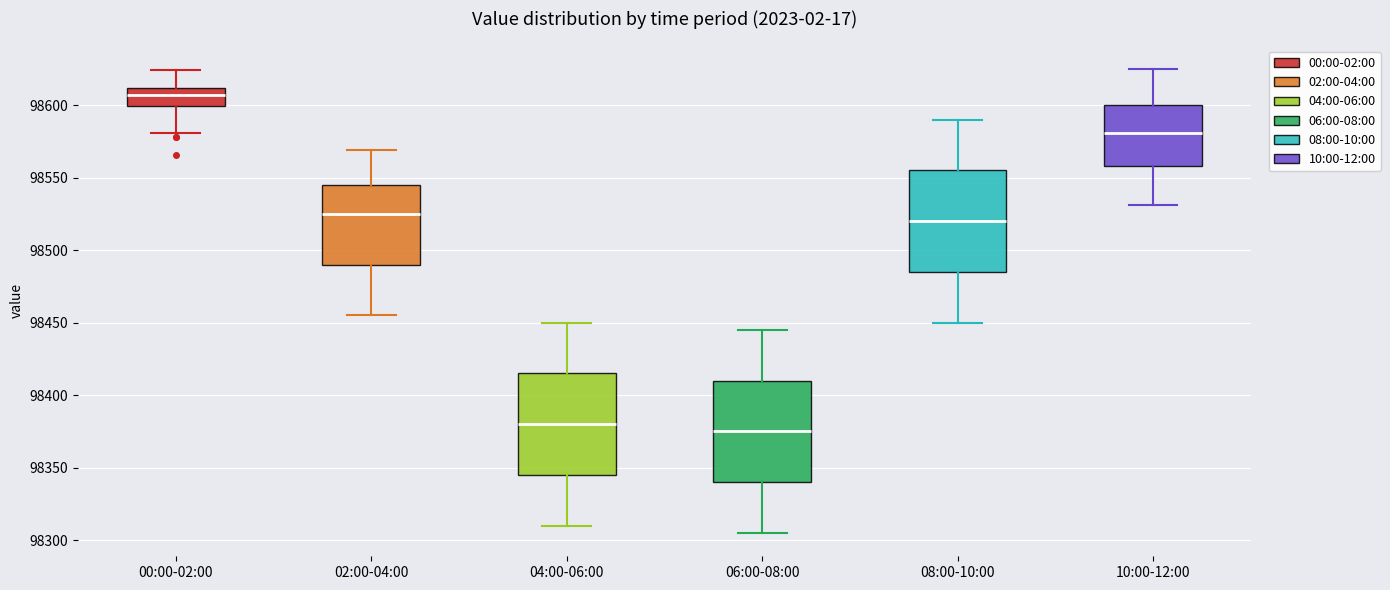

Which box has the lowest median line?

06:00-08:00